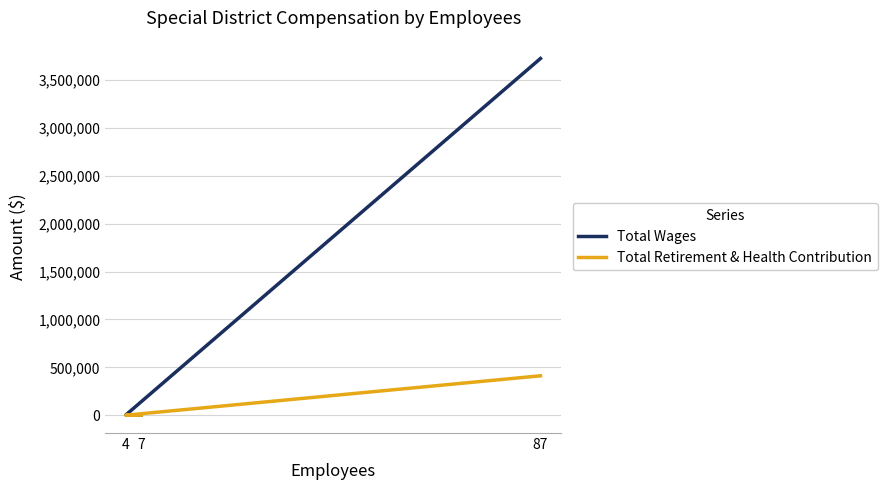

What is the total value across all series at 4?

3000